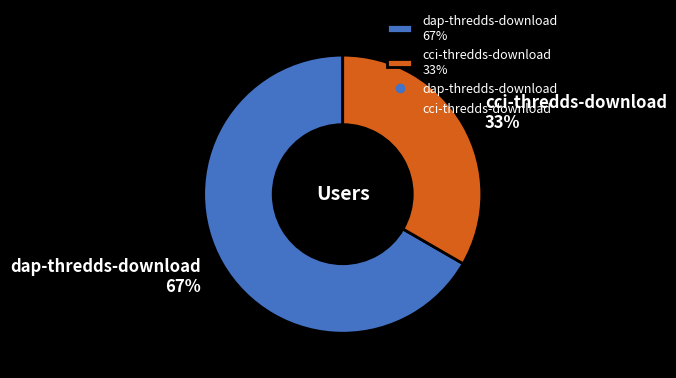

Between dap-thredds-download and cci-thredds-download, which is larger?

dap-thredds-download